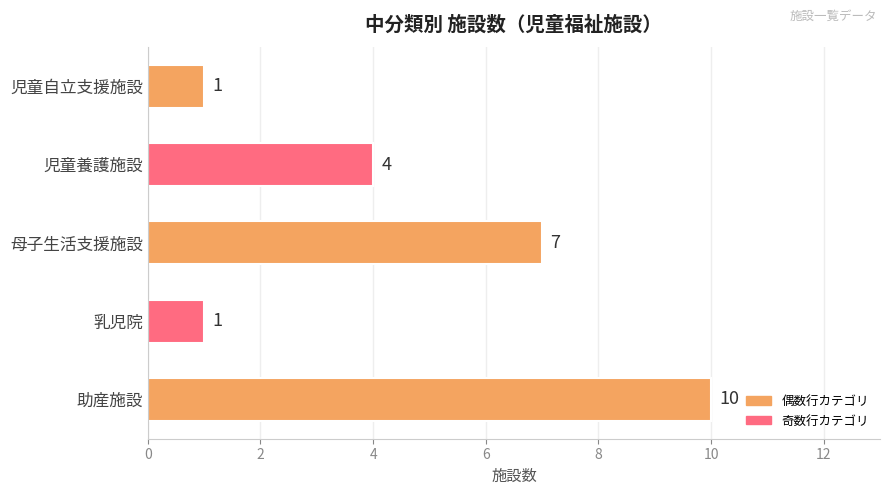

What is the smallest value displayed?

1